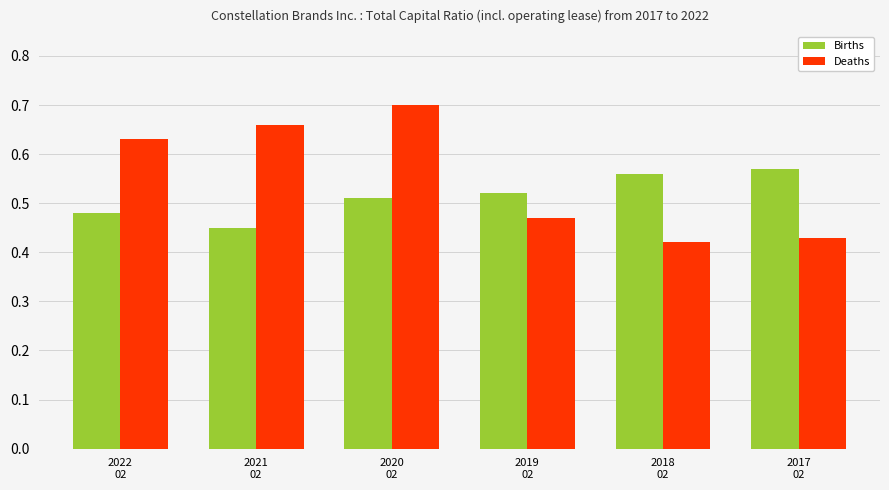

Which series has the widest spread of values?

Deaths